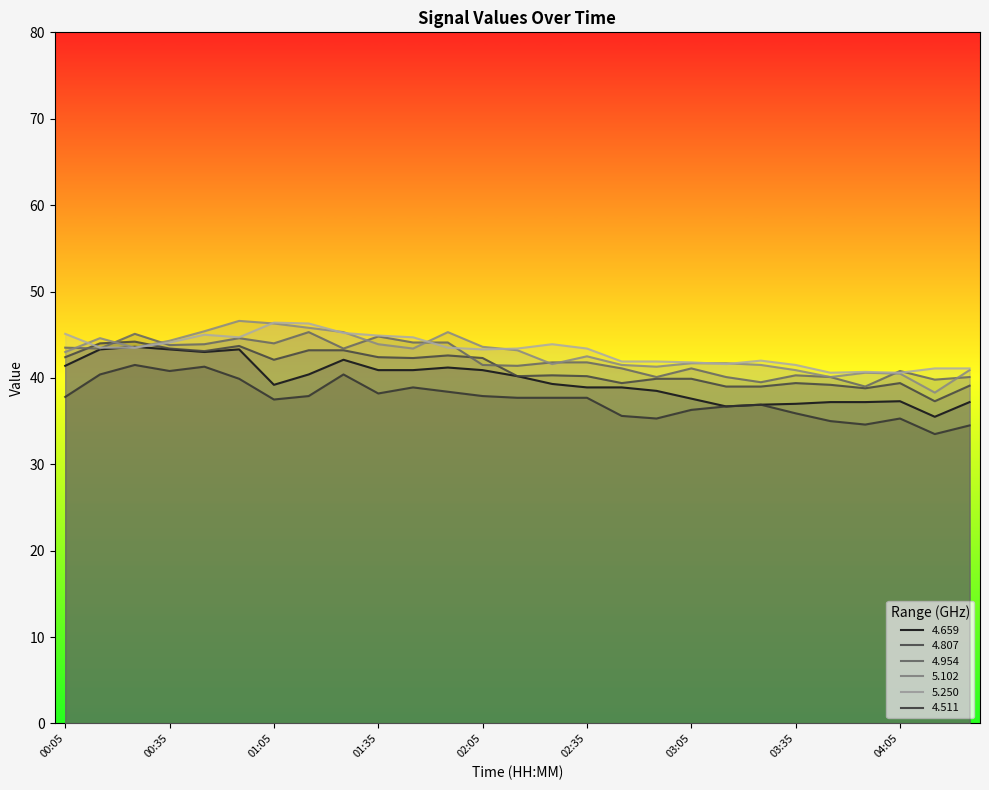

What is the maximum value shown in the chart?

46.6